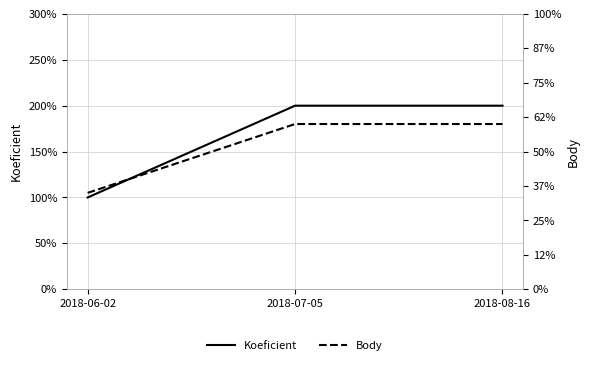

Is it true that Koeficient equals 4 at 2018-08-16?

True